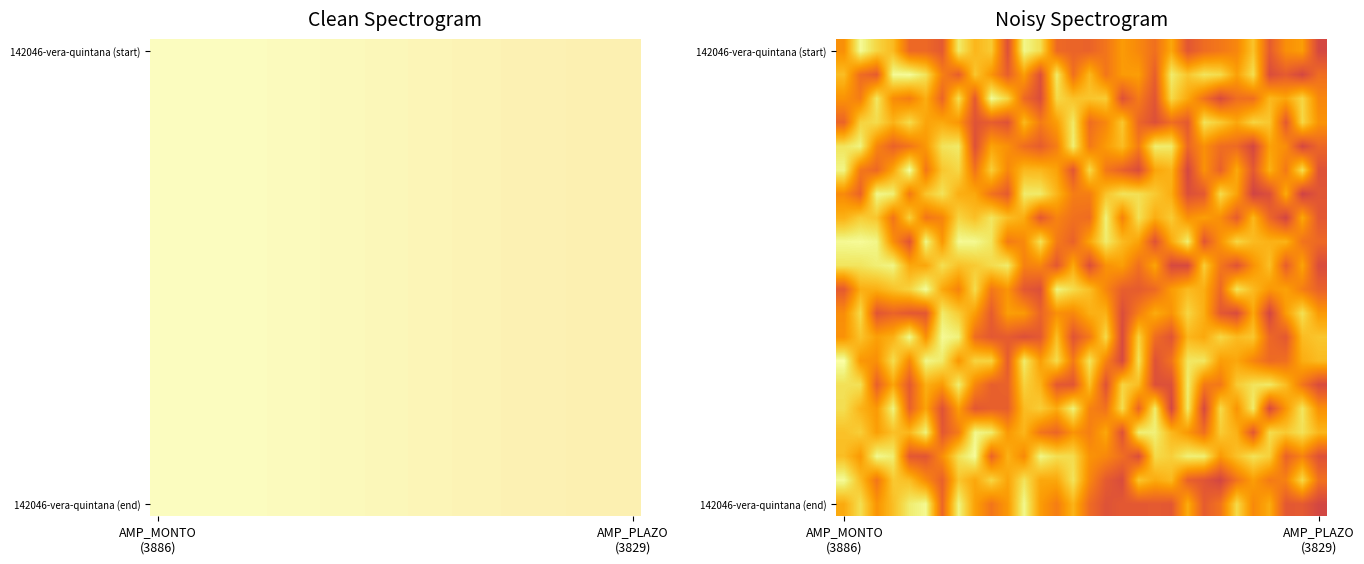

What is the minimum value shown in the chart?

3639.7